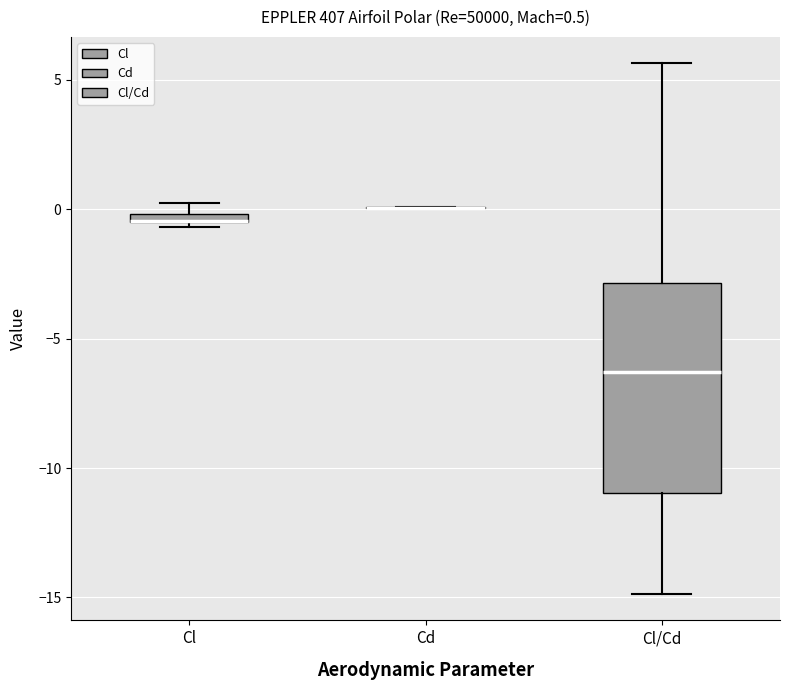

Which box is the tallest, from its lower edge to its upper edge?

Cl/Cd